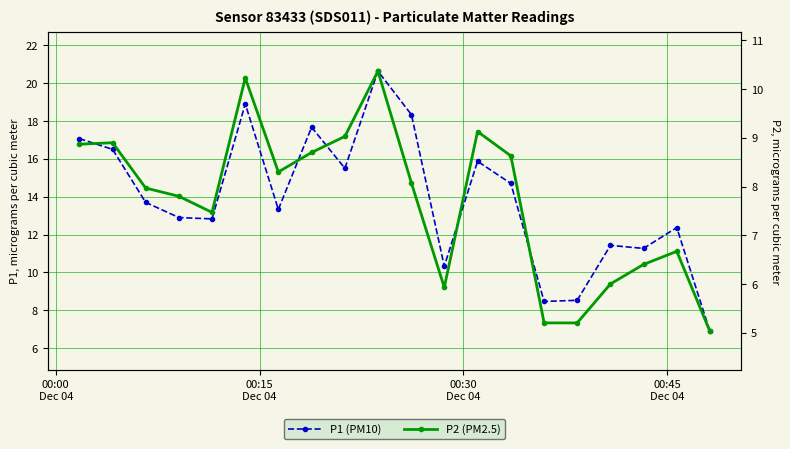

What are all the series names shown in the legend?

P1 (PM10), P2 (PM2.5)